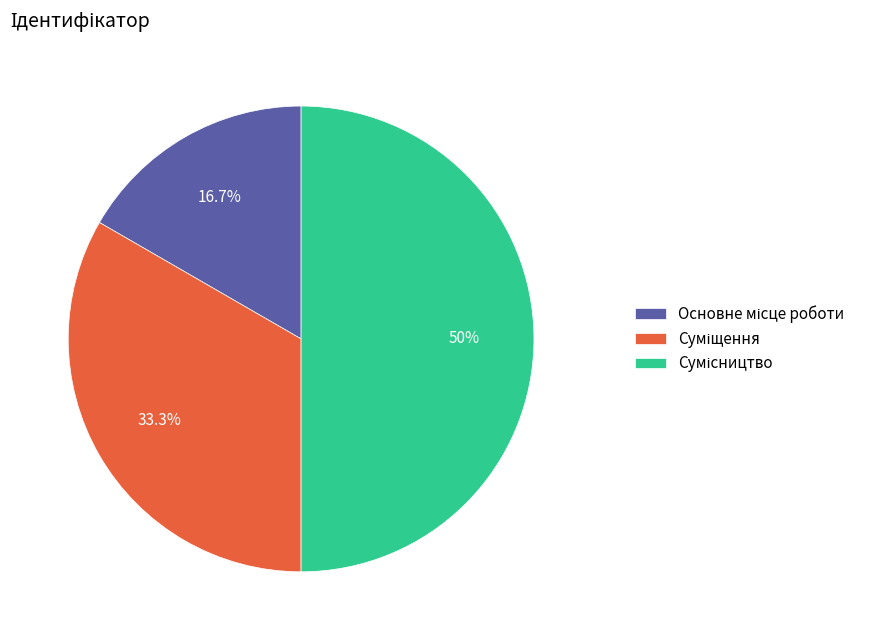

Does Основне місце роботи represent more than half of the total?

No